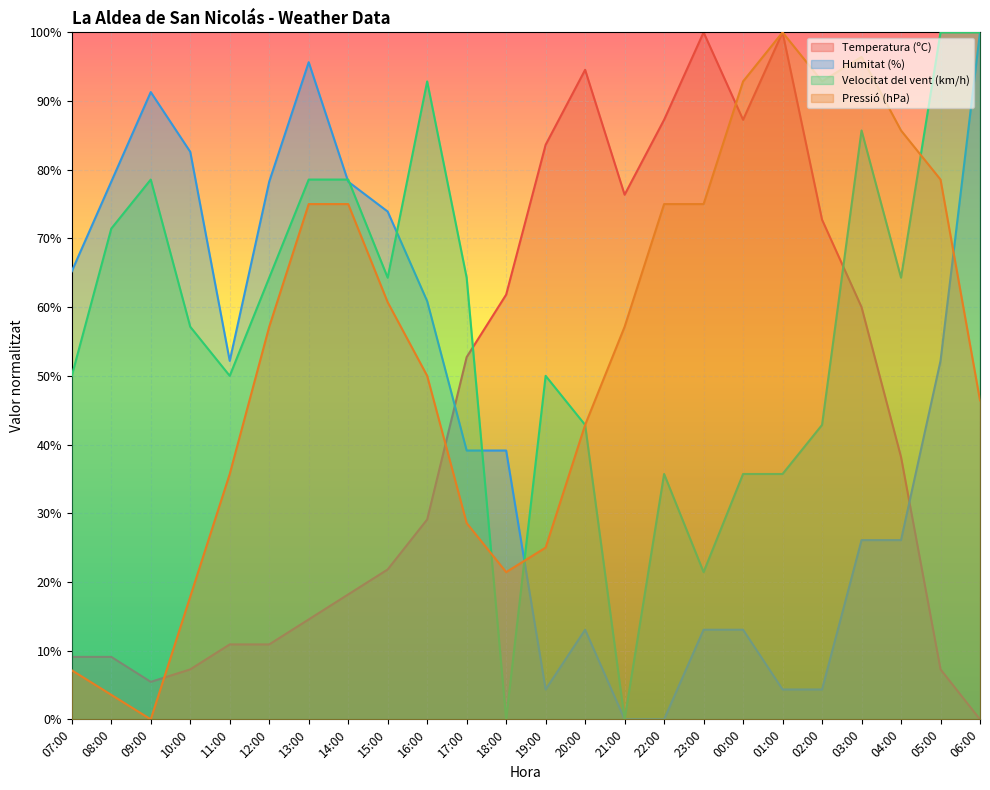

What is the spread (max minus min) of values at 15:00?

52.1